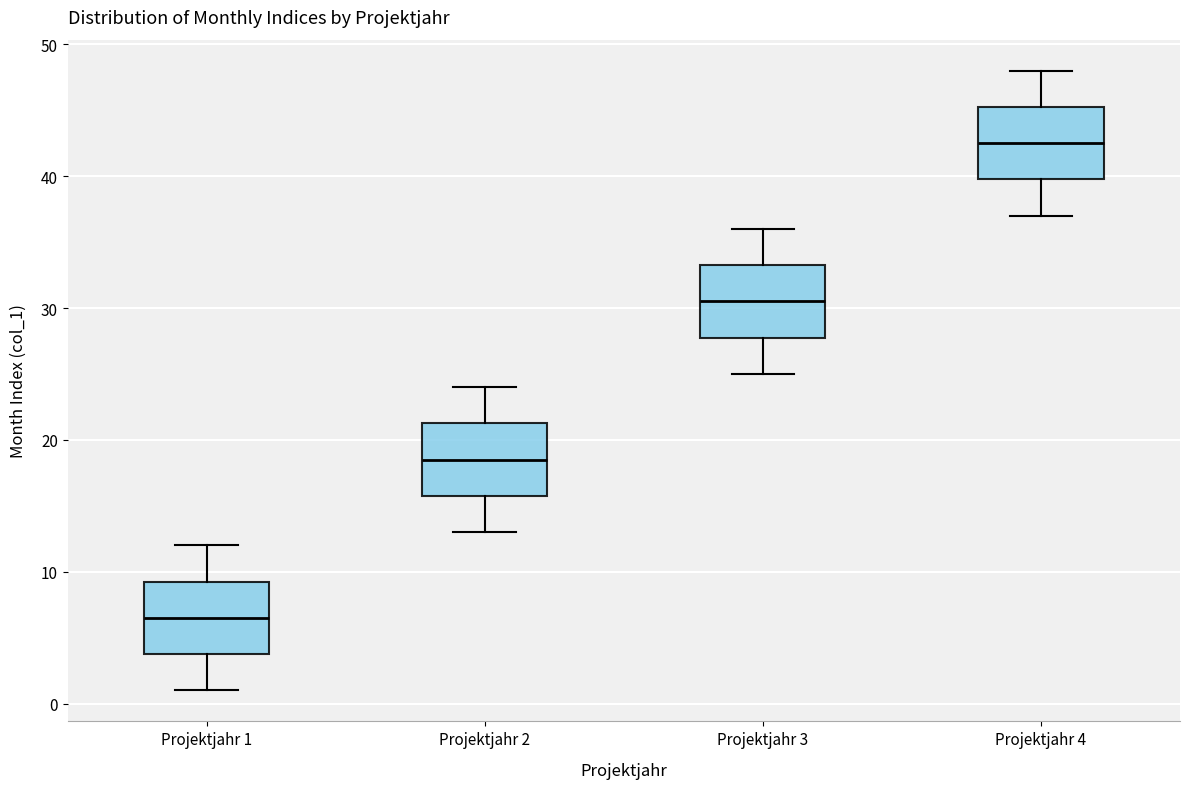

Where is the lower edge of the box for Projektjahr 1 on the y-axis? The values are not printed on the chart, so give them approximately, as read against the axis.

4